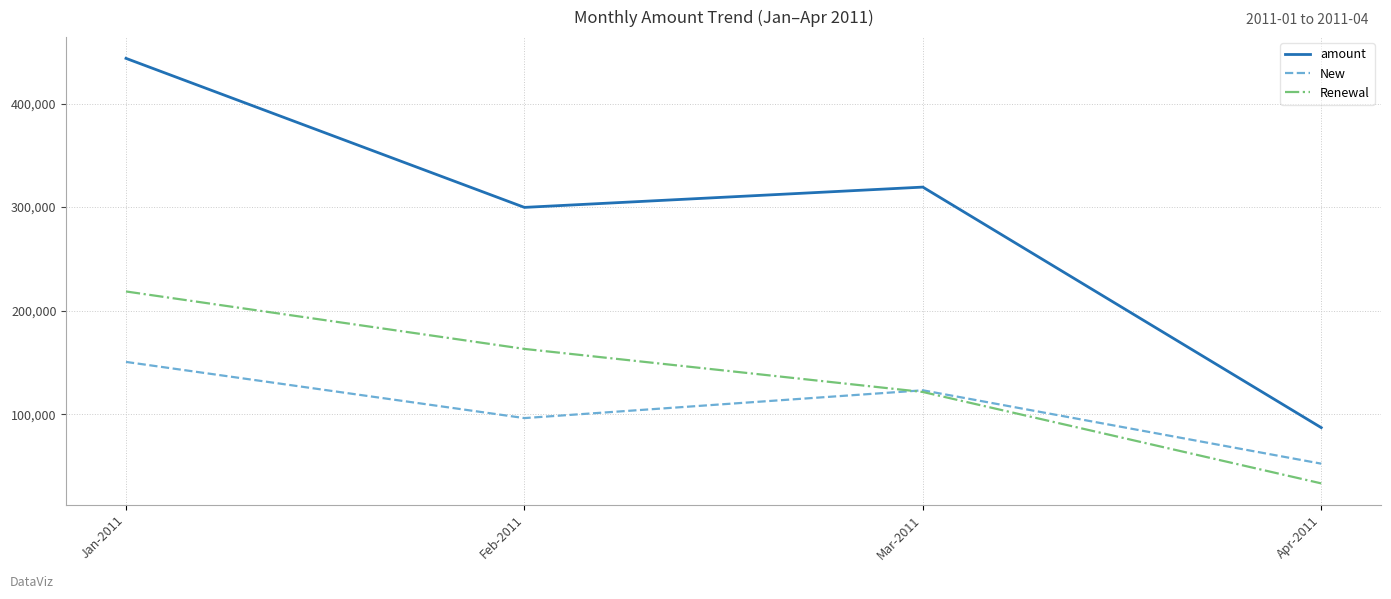

What position from the left is Apr-2011?

4